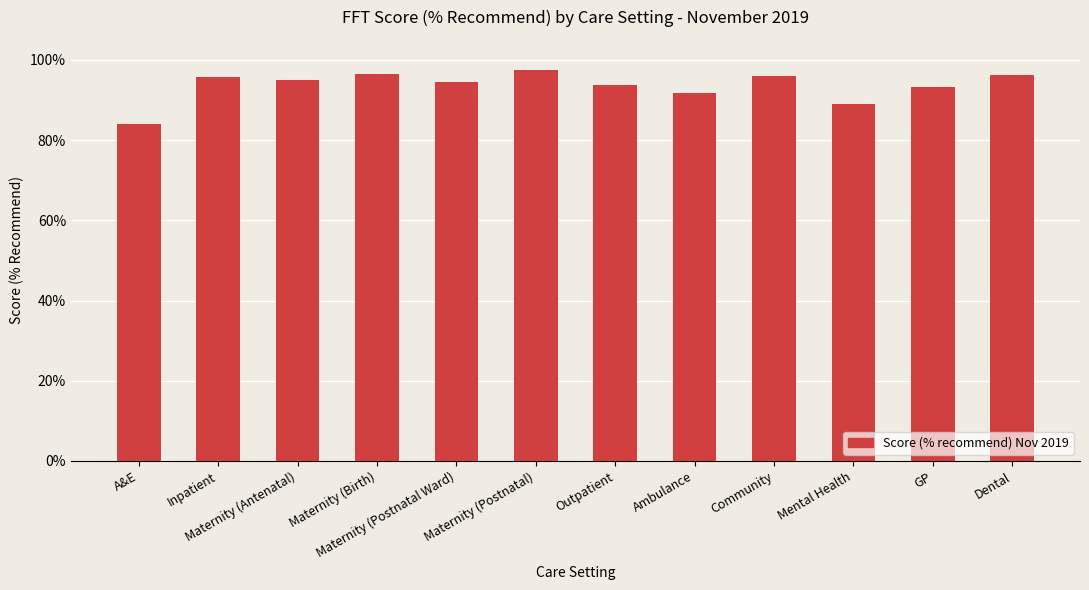

What is the maximum value shown in the chart?

1.0